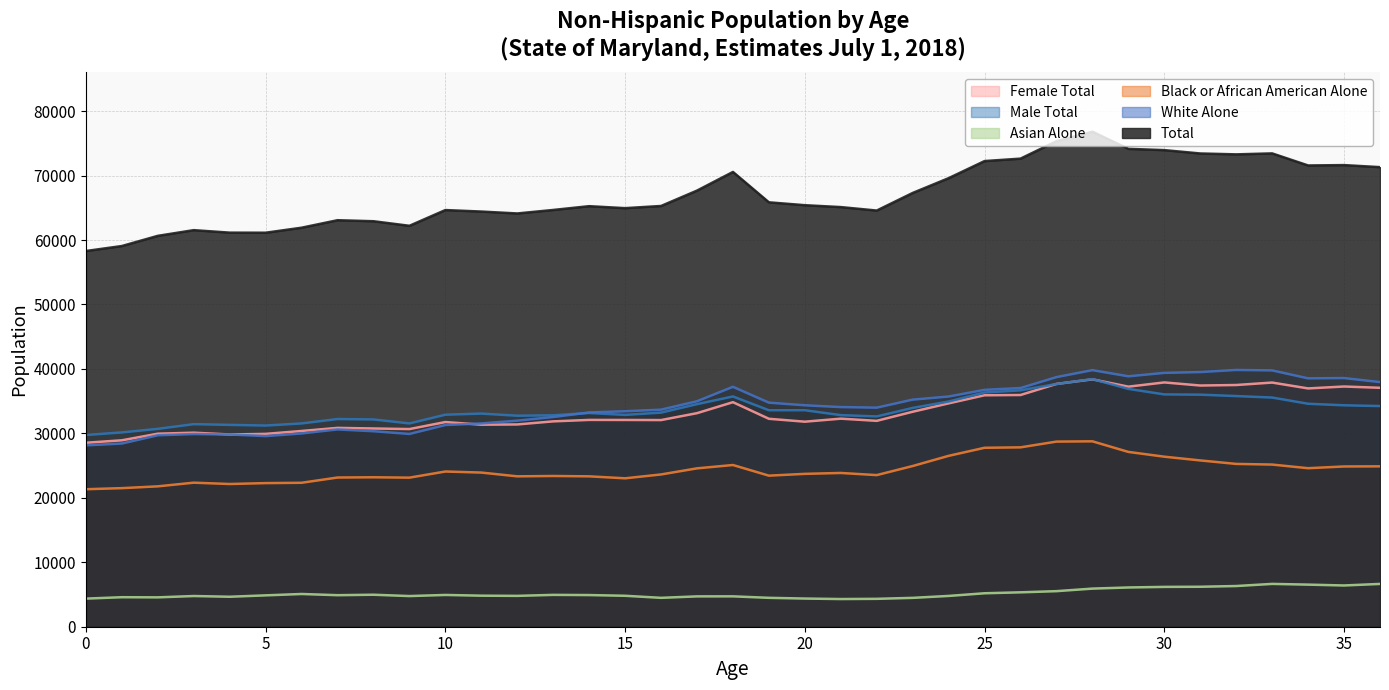

Reading left to right, transcribe all the data shown in this chart.

Total: 0=58299	1=59073	2=60652	3=61537	4=61149	5=61137	6=61915	7=63078	8=62921	9=62211	10=64654	11=64422	12=64126	13=64669	14=65256	15=64949	16=65287	17=67672	18=70569	19=65855	20=65408	21=65115	22=64577	23=67308	24=69604	25=72256	26=72634	27=75336	28=76810	29=74154	30=73954	31=73433	32=73296	33=73446	34=71573	35=71631	36=71313
White Alone: 0=28143	1=28426	2=29707	3=29897	4=29831	5=29580	6=29992	7=30615	8=30334	9=29912	10=31298	11=31544	12=31972	13=32538	14=33247	15=33435	16=33679	17=34985	18=37225	19=34768	20=34357	21=34080	22=33990	23=35236	24=35718	25=36755	26=37034	27=38729	28=39813	29=38854	30=39386	31=39513	32=39842	33=39770	34=38538	35=38583	36=37959
Black or African American Alone: 0=21336	1=21504	2=21782	3=22352	4=22145	5=22285	6=22336	7=23152	8=23189	9=23132	10=24084	11=23920	12=23335	13=23390	14=23334	15=23030	16=23627	17=24575	18=25093	19=23441	20=23720	21=23859	22=23527	23=24936	24=26515	25=27768	26=27833	27=28726	28=28768	29=27124	30=26384	31=25803	32=25263	33=25162	34=24598	35=24866	36=24886
Asian Alone: 0=4362	1=4579	2=4556	3=4763	4=4650	5=4866	6=5079	7=4893	8=4965	9=4757	10=4930	11=4817	12=4787	13=4942	14=4912	15=4801	16=4482	17=4707	18=4713	19=4485	20=4371	21=4295	22=4327	23=4479	24=4777	25=5191	26=5337	27=5519	28=5914	29=6090	30=6180	31=6201	32=6314	33=6645	34=6532	35=6400	36=6641
Male Total: 0=29751	1=30147	2=30701	3=31429	4=31319	5=31214	6=31542	7=32225	8=32160	9=31542	10=32896	11=33072	12=32739	13=32804	14=33165	15=32866	16=33221	17=34534	18=35728	19=33590	20=33593	21=32831	22=32630	23=33951	24=34946	25=36343	26=36678	27=37661	28=38423	29=36903	30=36047	31=36006	32=35789	33=35560	34=34596	35=34357	36=34239
Female Total: 0=28548	1=28926	2=29951	3=30108	4=29830	5=29923	6=30373	7=30853	8=30761	9=30669	10=31758	11=31350	12=31387	13=31865	14=32091	15=32083	16=32066	17=33138	18=34841	19=32265	20=31815	21=32284	22=31947	23=33357	24=34658	25=35913	26=35956	27=37675	28=38387	29=37251	30=37907	31=37427	32=37507	33=37886	34=36977	35=37274	36=37074